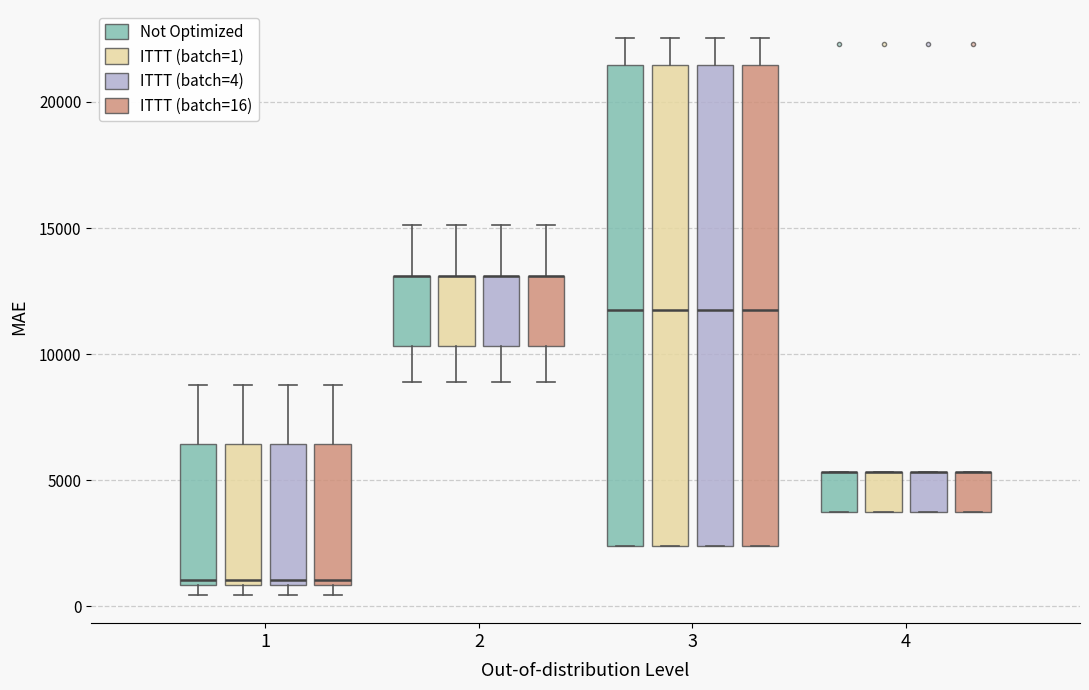

Reading left to right, transcribe this box plot: for each box, give where its median line is, the range the box spans, and where its two whiskers end, as read against the y-axis. The values are not printed on the chart, so give them approximately, as read against the axis.

1 (Not Optimized): median 1000 (just above the box's lower edge), box 1000 to 6500, whiskers 500 to 9000
1 (ITTT (batch=1)): median 1000 (just above the box's lower edge), box 1000 to 6500, whiskers 500 to 9000
1 (ITTT (batch=4)): median 1000 (just above the box's lower edge), box 1000 to 6500, whiskers 500 to 9000
1 (ITTT (batch=16)): median 1000 (just above the box's lower edge), box 1000 to 6500, whiskers 500 to 9000
2 (Not Optimized): median 13000 (drawn on the box's upper edge), box 10500 to 13000, whiskers 9000 to 15000
2 (ITTT (batch=1)): median 13000 (drawn on the box's upper edge), box 10500 to 13000, whiskers 9000 to 15000
2 (ITTT (batch=4)): median 13000 (drawn on the box's upper edge), box 10500 to 13000, whiskers 9000 to 15000
2 (ITTT (batch=16)): median 13000 (drawn on the box's upper edge), box 10500 to 13000, whiskers 9000 to 15000
3 (Not Optimized): median 12000, box 2500 to 21500, whiskers 2500 to 22500
3 (ITTT (batch=1)): median 12000, box 2500 to 21500, whiskers 2500 to 22500
3 (ITTT (batch=4)): median 12000, box 2500 to 21500, whiskers 2500 to 22500
3 (ITTT (batch=16)): median 12000, box 2500 to 21500, whiskers 2500 to 22500
4 (Not Optimized): median 5500 (drawn on the box's upper edge), box 3500 to 5500, whiskers 3500 to 5500
4 (ITTT (batch=1)): median 5500 (drawn on the box's upper edge), box 3500 to 5500, whiskers 3500 to 5500
4 (ITTT (batch=4)): median 5500 (drawn on the box's upper edge), box 3500 to 5500, whiskers 3500 to 5500
4 (ITTT (batch=16)): median 5500 (drawn on the box's upper edge), box 3500 to 5500, whiskers 3500 to 5500